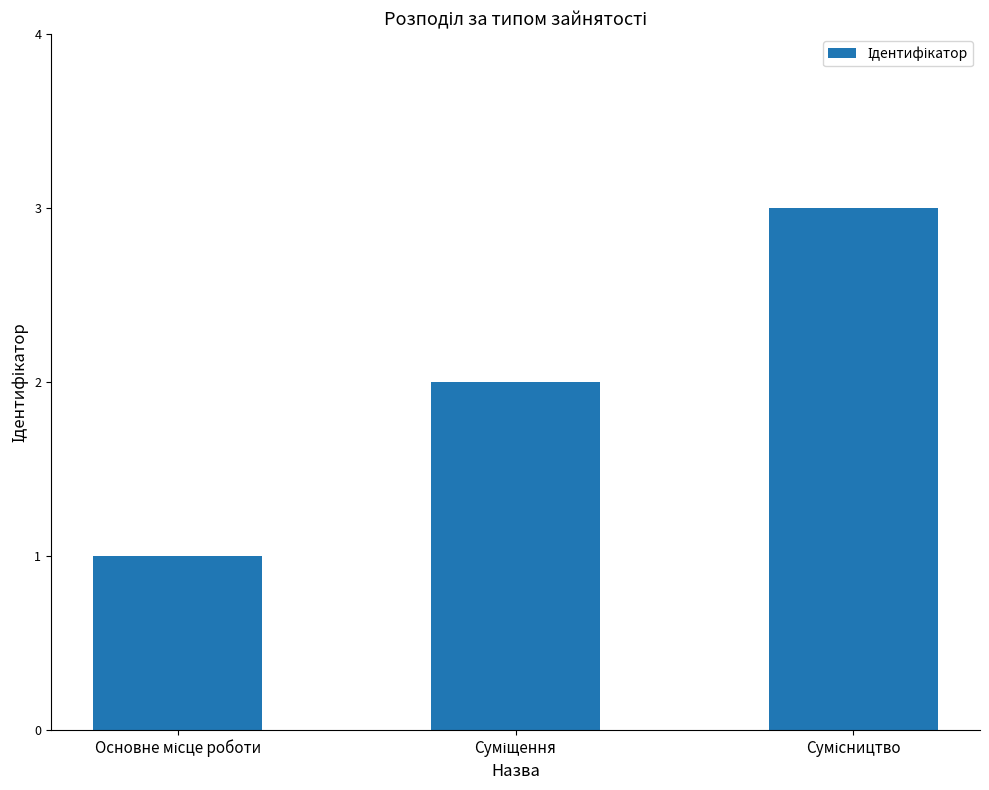

What is the sum of all values?

6